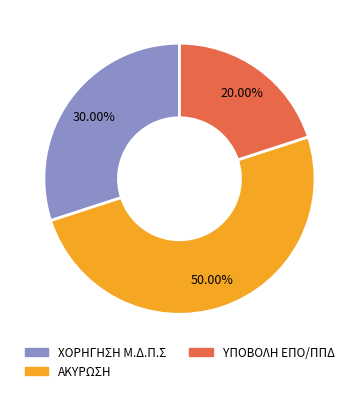

To the nearest percent, what is the average slice percentage?

33%